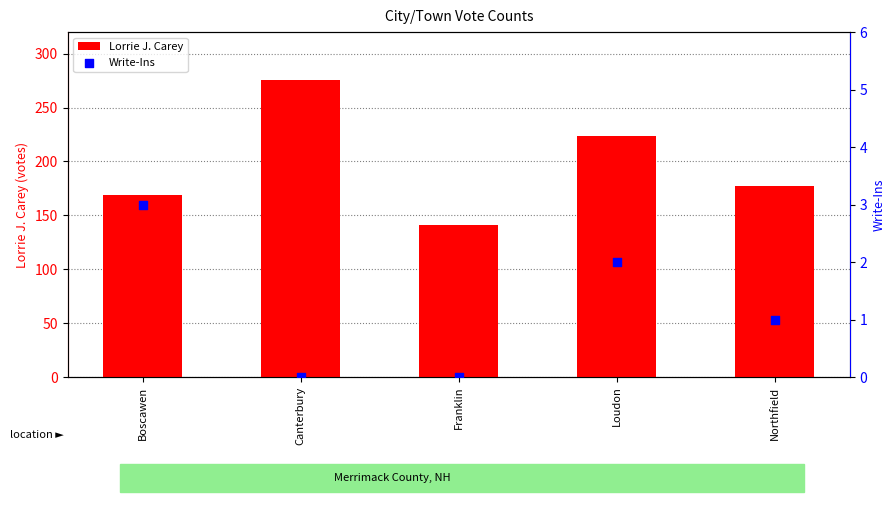

Which series contains the highest Y value?

Lorrie J. Carey